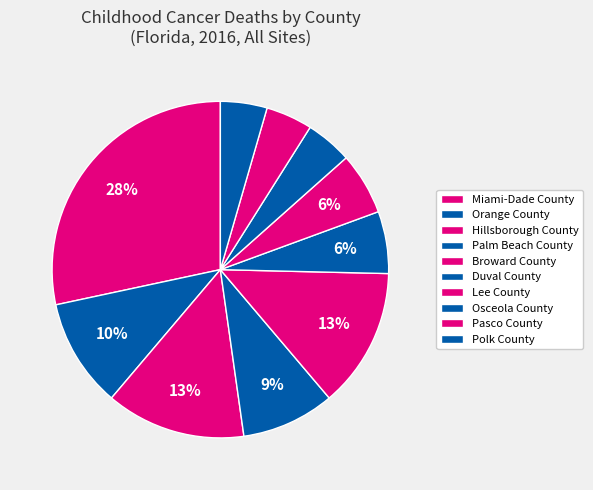

Between Osceola County and Lee County, which is larger?

Lee County